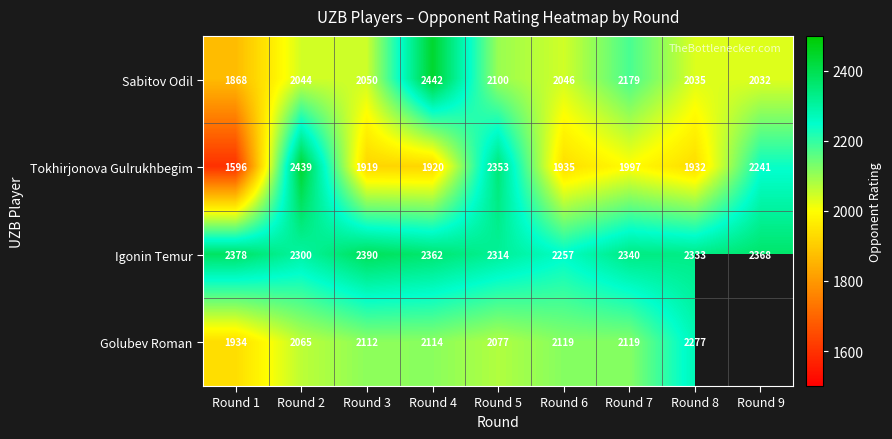

The value of Tokhirjonova Gulrukhbegim at Round 2 is 2439. True or false?

True